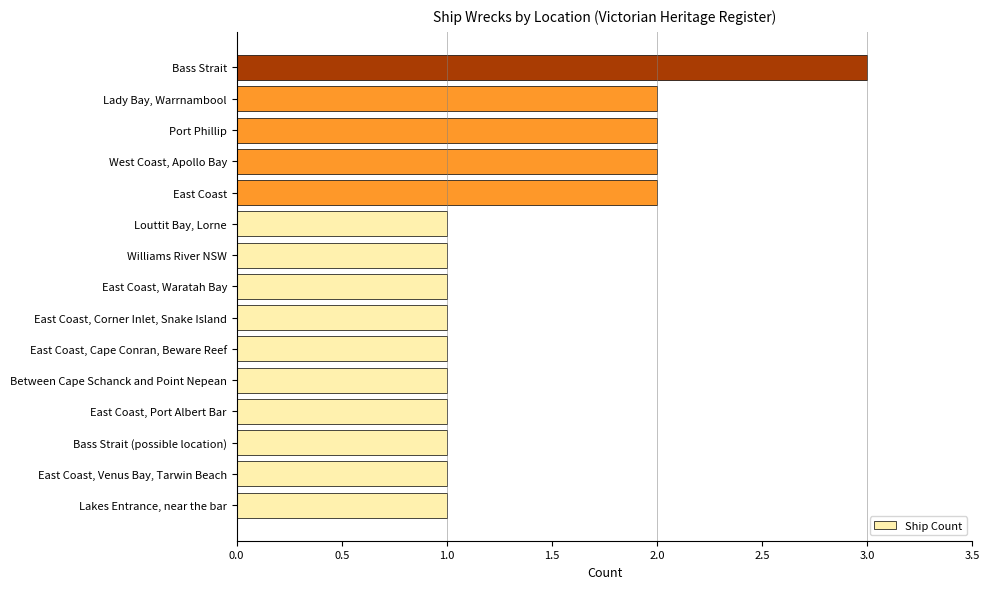

What is the difference between the second highest and minimum values?

1